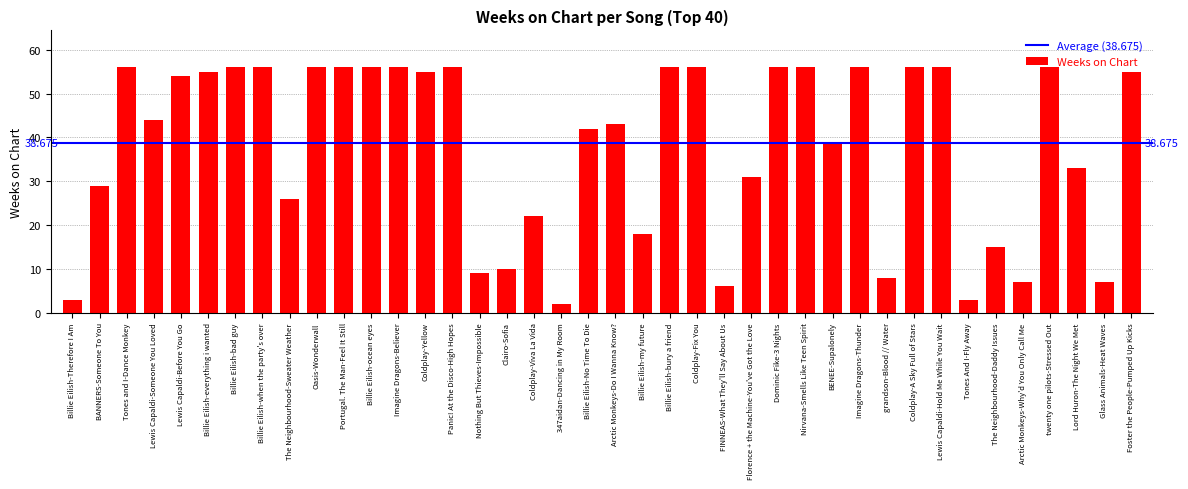

Between Lewis Capaldi-Someone You Loved and Billie Eilish-bury a friend, which is larger?

Billie Eilish-bury a friend